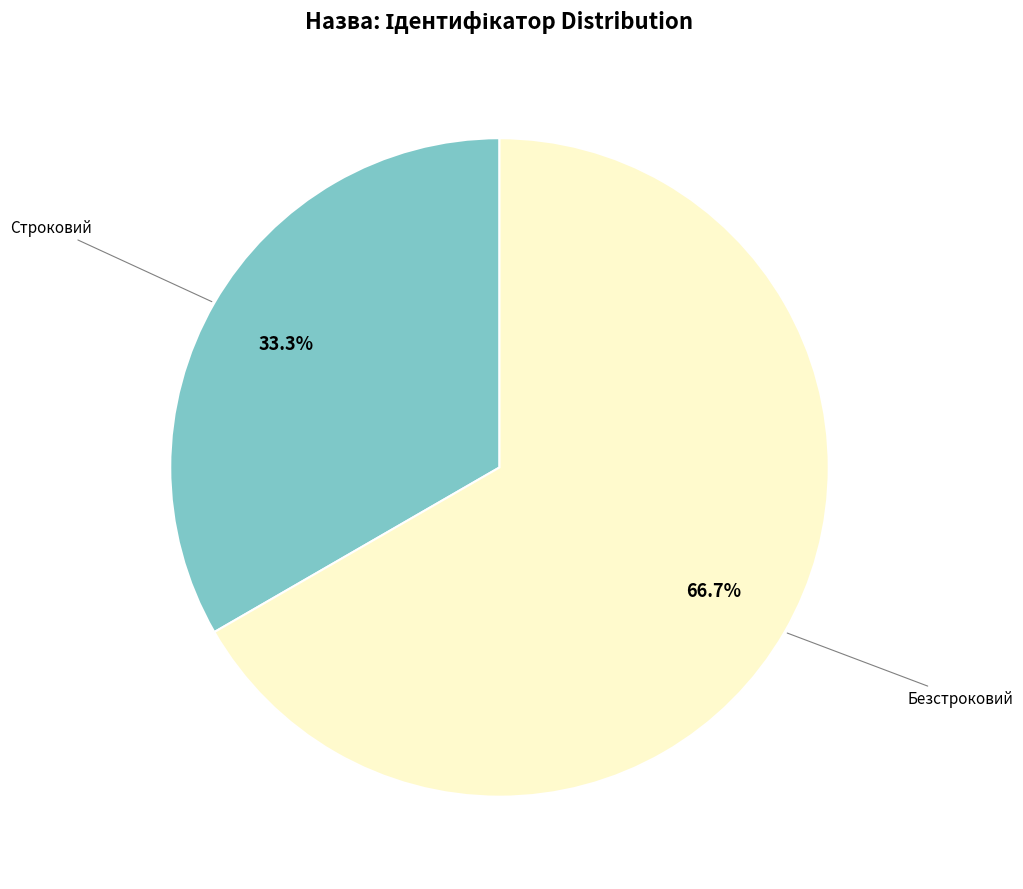

How many slices are in this pie chart?

2